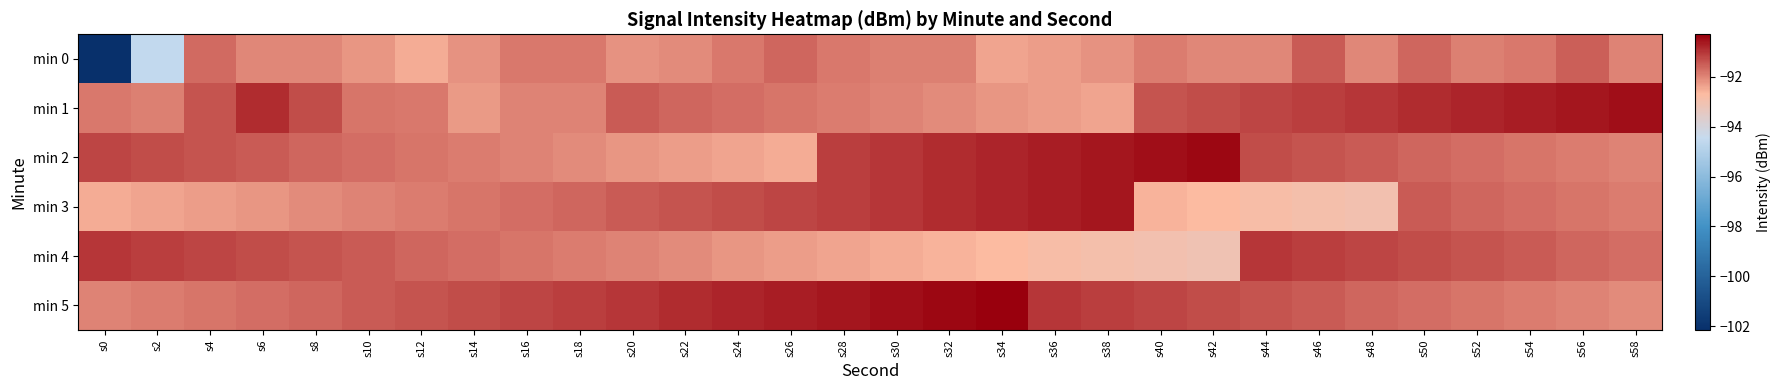

Which series changed the most between s36 and s48?

min 3